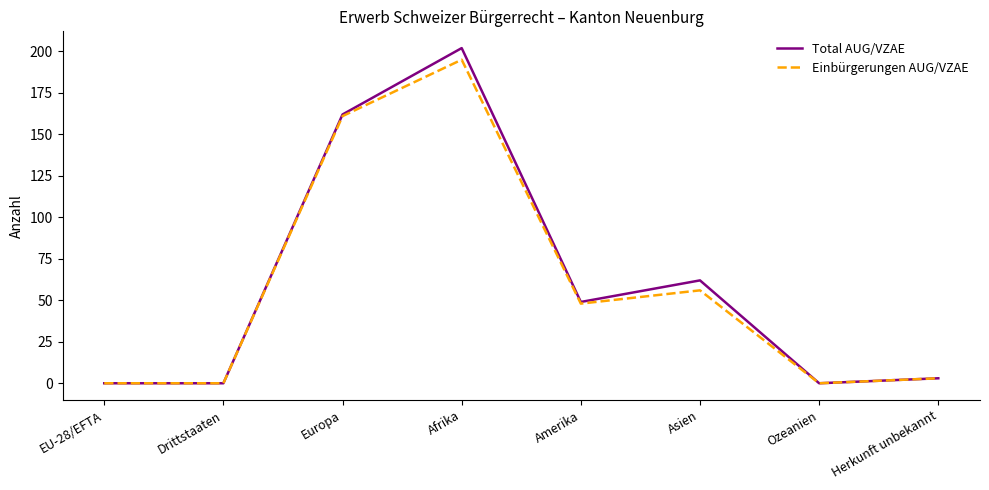

Where is Total AUG/VZAE nearest to the value 101?

Asien